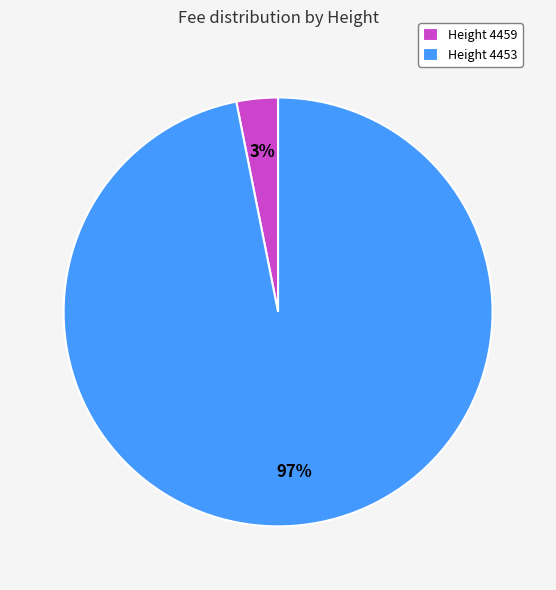

Is there a majority slice in this chart?

Yes